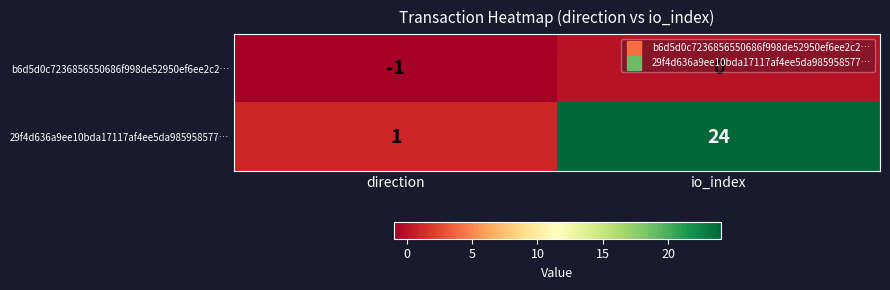

Where is b6d5d0c7236856550686f998de52950ef6ee2c2… nearest to the value 0?

io_index